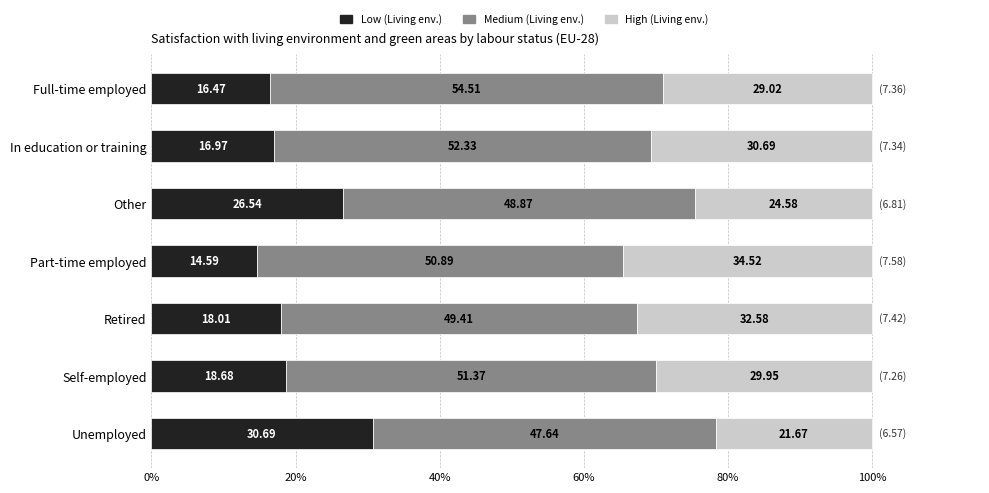

Where is Low (Living env.) nearest to the value 22?

Self-employed